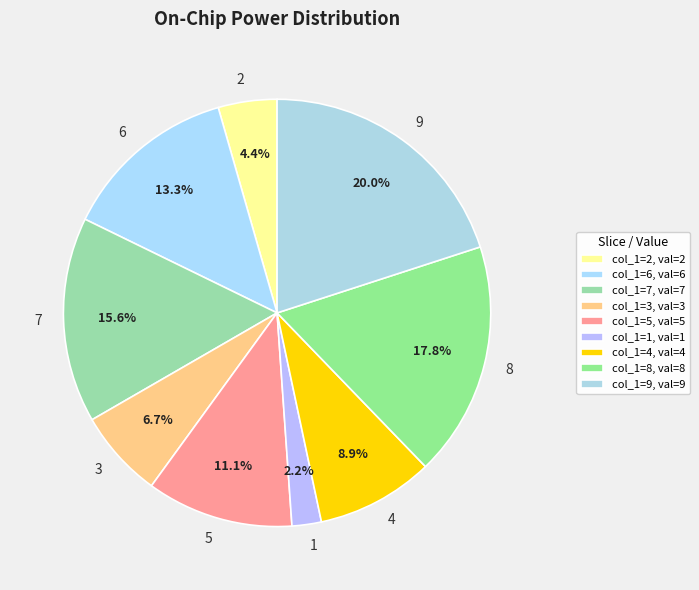

Is the sum of 1 and 6 greater than half?

No